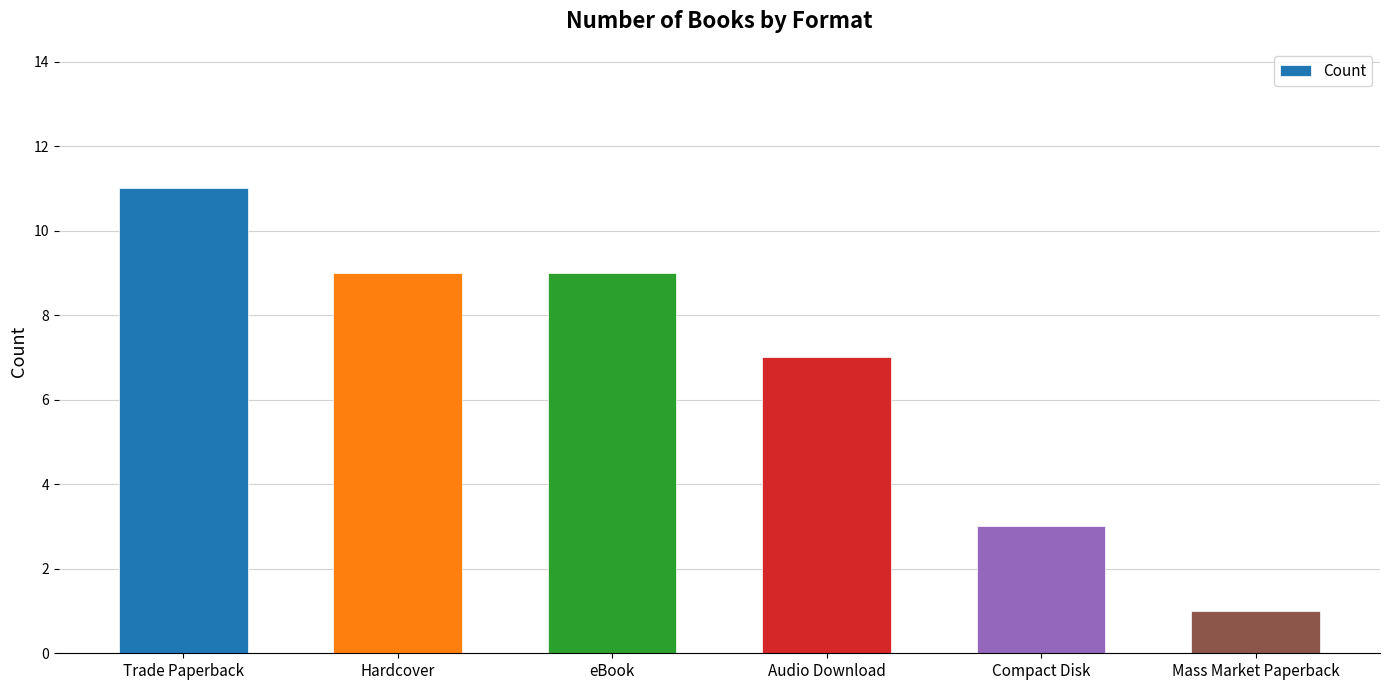

Approximately how many times larger is the value at Trade Paperback compared to Mass Market Paperback?

11.0